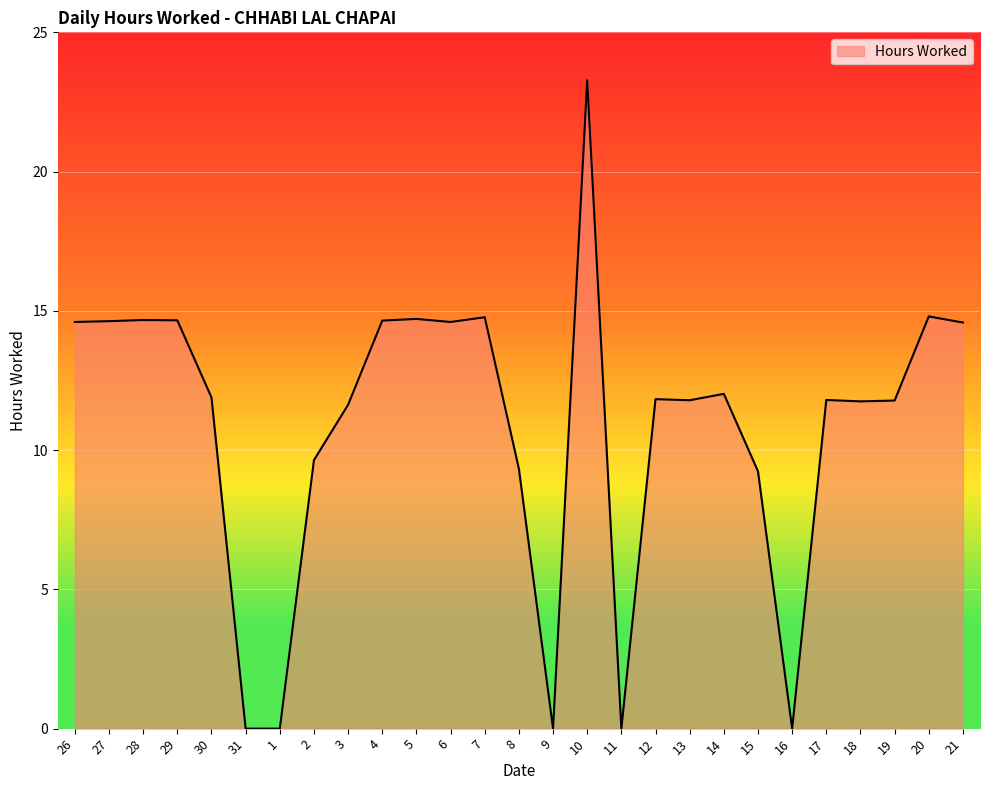

Which category has the highest value across all series?

10